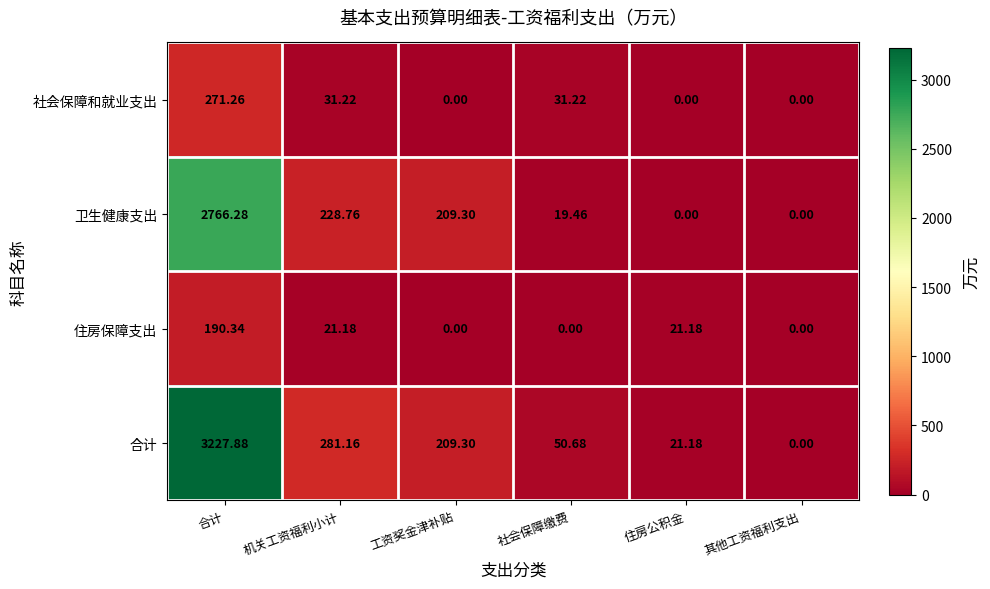

At which category is the sum across all series the highest?

合计